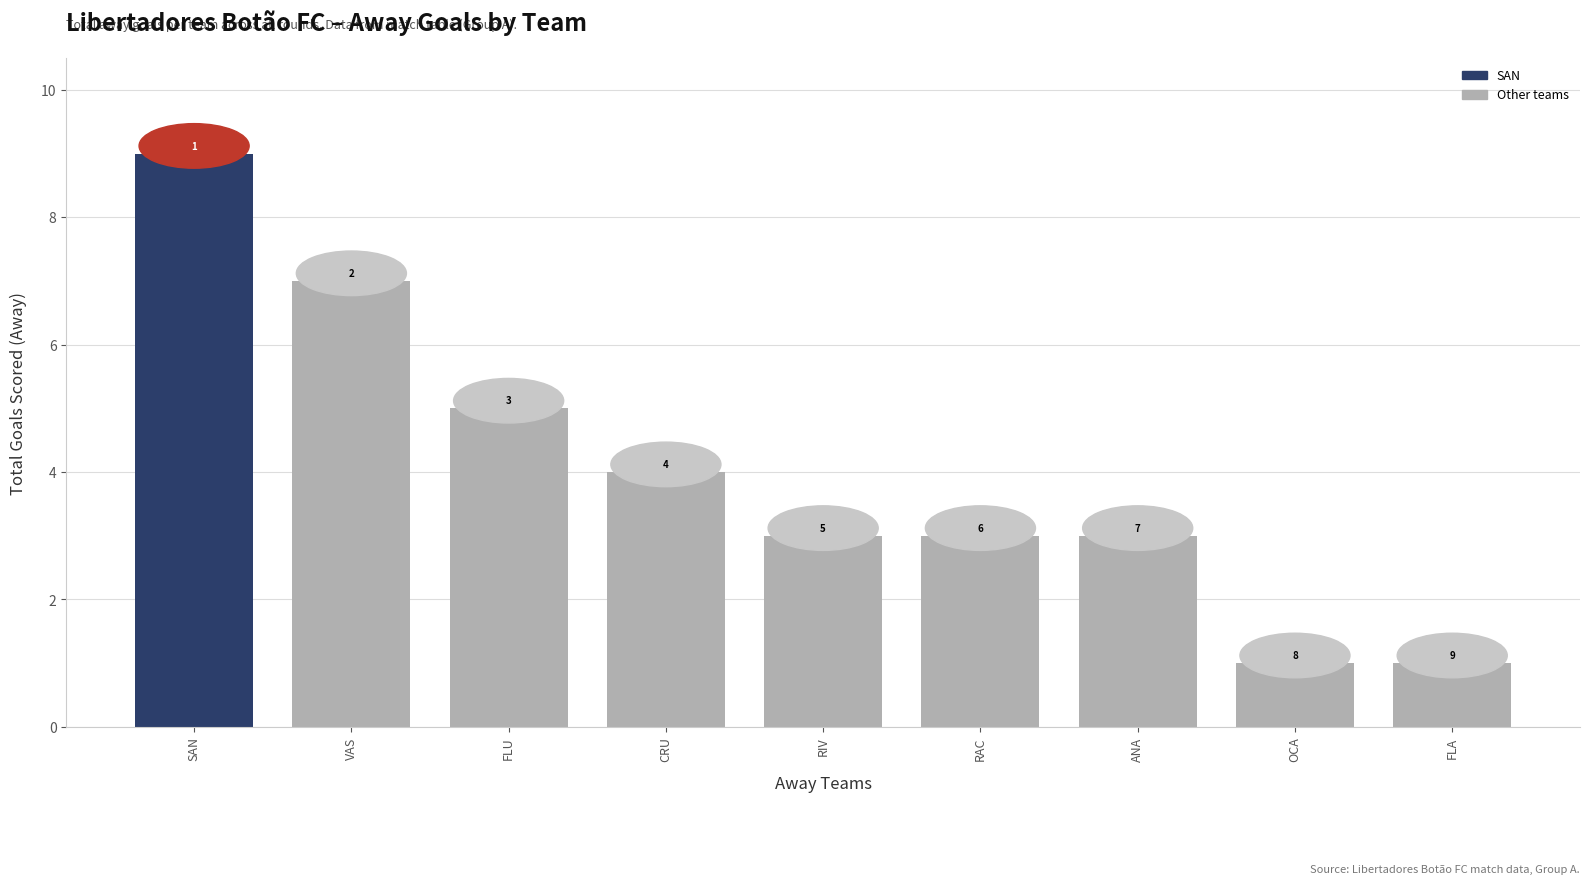

What is the change in value from FLU to ANA?

-2